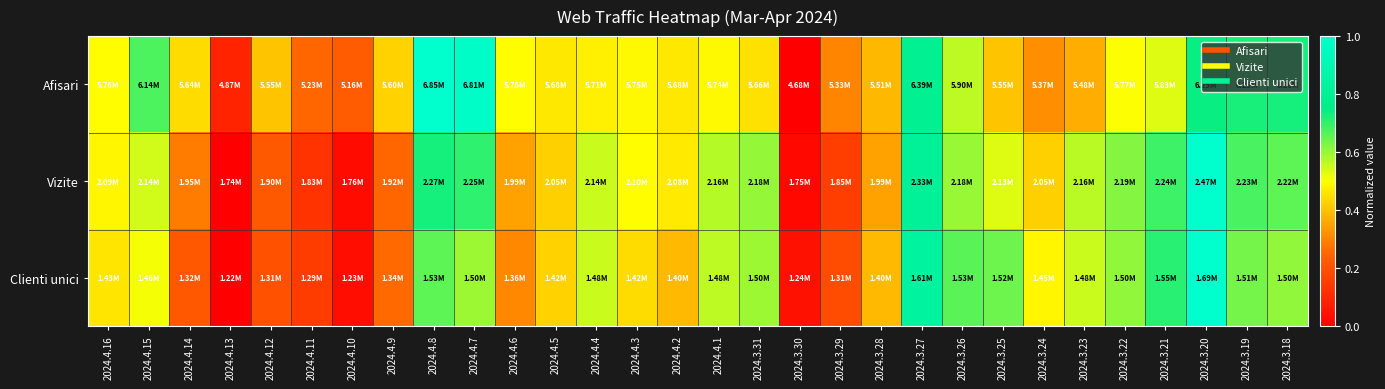

Reading left to right, extract all data points from this chart.

Afisari: 2024.4.16=0.5	2024.4.15=0.7	2024.4.14=0.4	2024.4.13=0.1	2024.4.12=0.4	2024.4.11=0.3	2024.4.10=0.2	2024.4.9=0.4	2024.4.8=1.0	2024.4.7=1.0	2024.4.6=0.5	2024.4.5=0.5	2024.4.4=0.5	2024.4.3=0.5	2024.4.2=0.5	2024.4.1=0.5	2024.3.31=0.5	2024.3.30=0.0	2024.3.29=0.3	2024.3.28=0.4	2024.3.27=0.8	2024.3.26=0.6	2024.3.25=0.4	2024.3.24=0.3	2024.3.23=0.4	2024.3.22=0.5	2024.3.21=0.5	2024.3.20=0.7	2024.3.19=0.7	2024.3.18=0.7
Vizite: 2024.4.16=0.5	2024.4.15=0.5	2024.4.14=0.3	2024.4.13=0.0	2024.4.12=0.2	2024.4.11=0.1	2024.4.10=0.0	2024.4.9=0.3	2024.4.8=0.7	2024.4.7=0.7	2024.4.6=0.3	2024.4.5=0.4	2024.4.4=0.6	2024.4.3=0.5	2024.4.2=0.5	2024.4.1=0.6	2024.3.31=0.6	2024.3.30=0.0	2024.3.29=0.2	2024.3.28=0.3	2024.3.27=0.8	2024.3.26=0.6	2024.3.25=0.5	2024.3.24=0.4	2024.3.23=0.6	2024.3.22=0.6	2024.3.21=0.7	2024.3.20=1.0	2024.3.19=0.7	2024.3.18=0.7
Clienti unici: 2024.4.16=0.5	2024.4.15=0.5	2024.4.14=0.2	2024.4.13=0.0	2024.4.12=0.2	2024.4.11=0.2	2024.4.10=0.0	2024.4.9=0.3	2024.4.8=0.7	2024.4.7=0.6	2024.4.6=0.3	2024.4.5=0.4	2024.4.4=0.6	2024.4.3=0.4	2024.4.2=0.4	2024.4.1=0.6	2024.3.31=0.6	2024.3.30=0.0	2024.3.29=0.2	2024.3.28=0.4	2024.3.27=0.8	2024.3.26=0.7	2024.3.25=0.6	2024.3.24=0.5	2024.3.23=0.6	2024.3.22=0.6	2024.3.21=0.7	2024.3.20=1.0	2024.3.19=0.6	2024.3.18=0.6